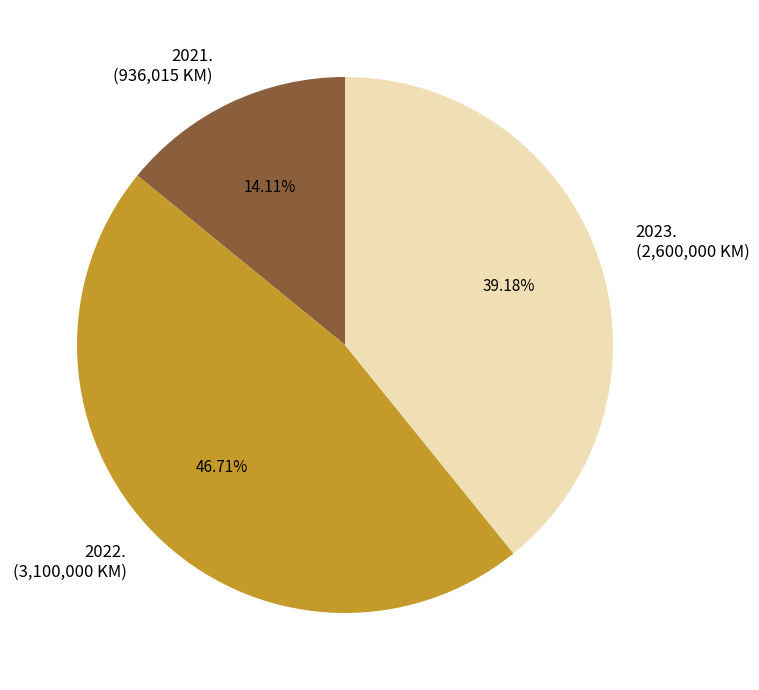

To the nearest percent, what percentage of the pie is 2023.?

39%